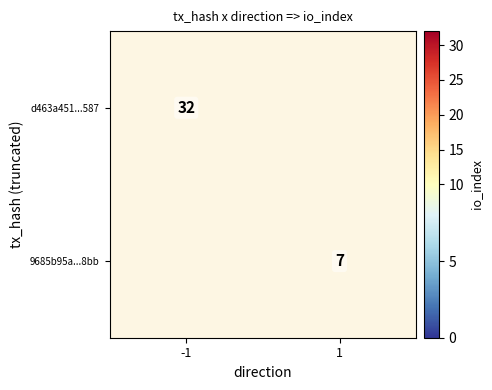

True or false: d463a451...587 has a value of 19 at -1.

False